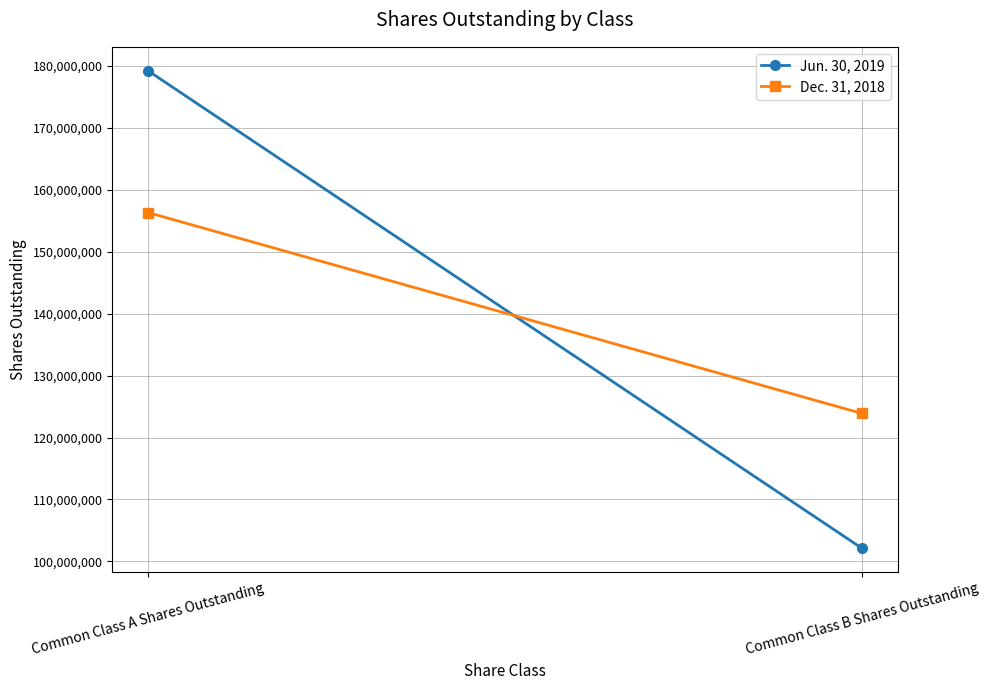

How many lines are shown in the chart?

2